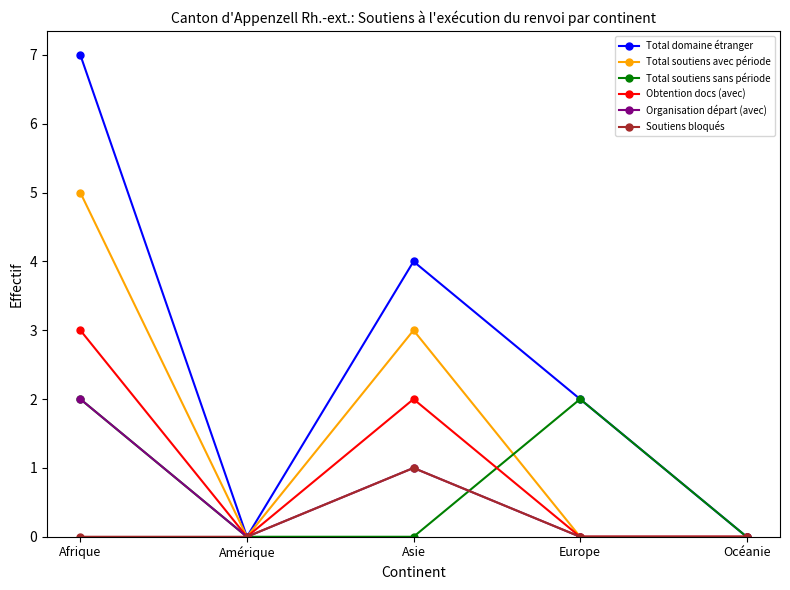

The value of Total domaine étranger at Afrique is 10. True or false?

False